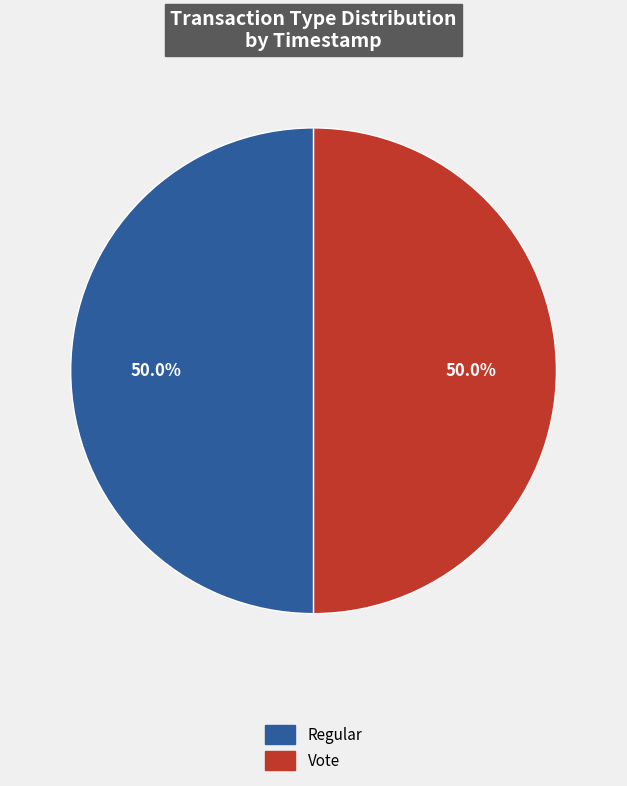

How many slices are in this pie chart?

2